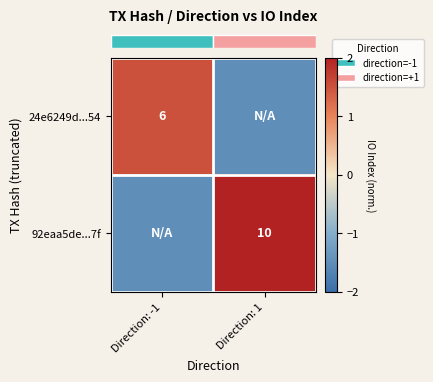

Is it true that row_0 equals -1.5 at Direction: 1?

True